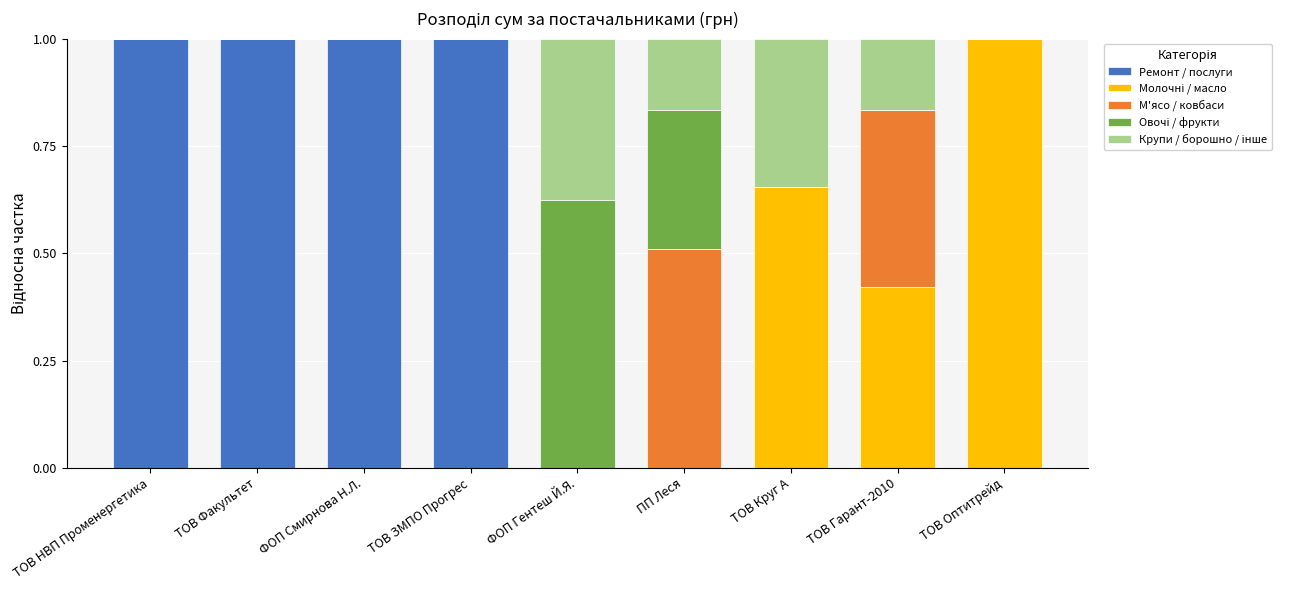

What is the sum of all Ремонт / послуги values?

4.0